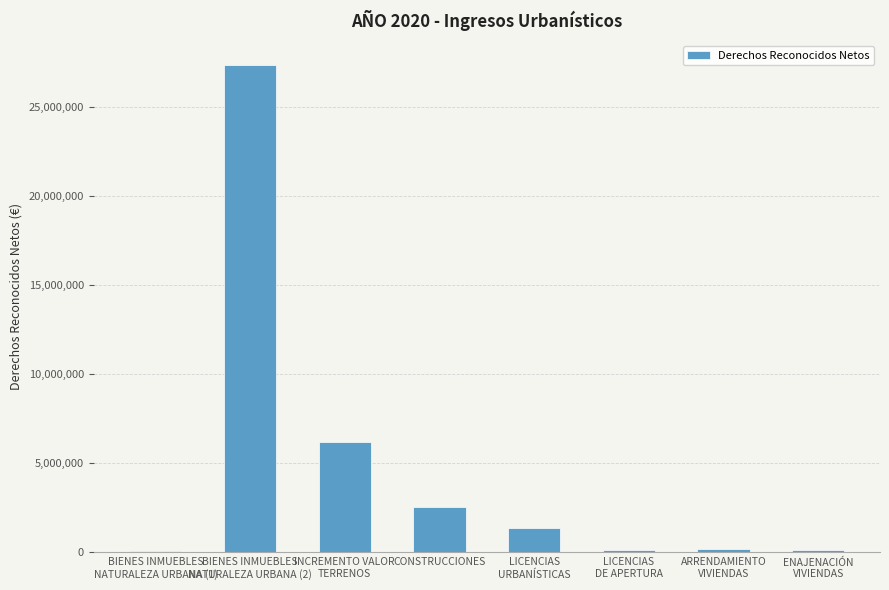

What is the sum of all values?

38054100.8